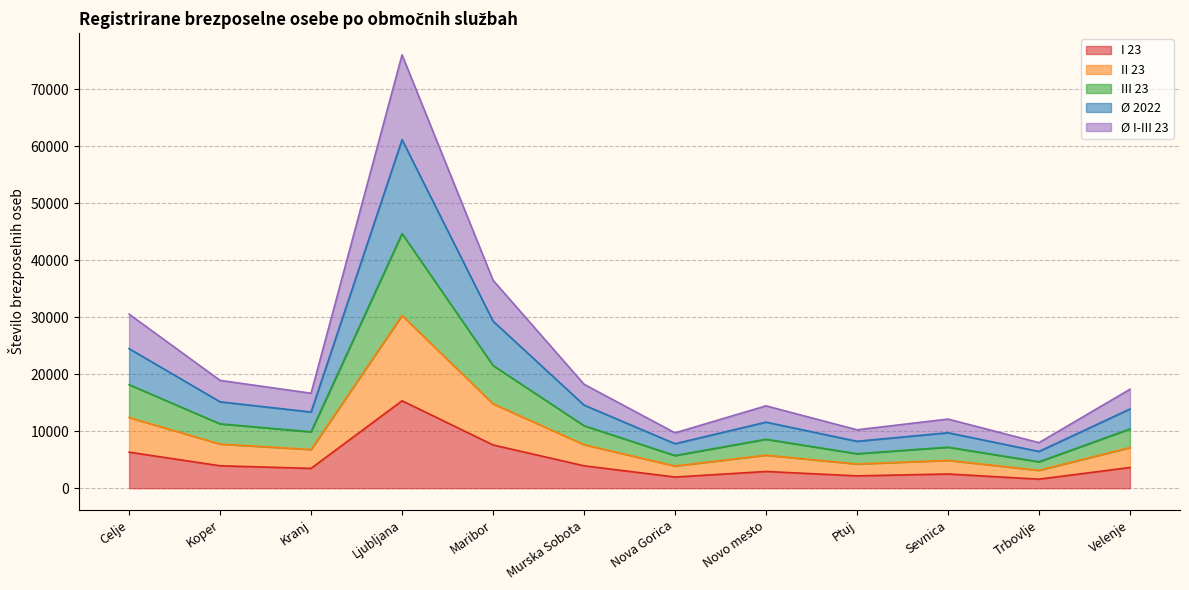

At which category is the sum across all series the highest?

Ljubljana